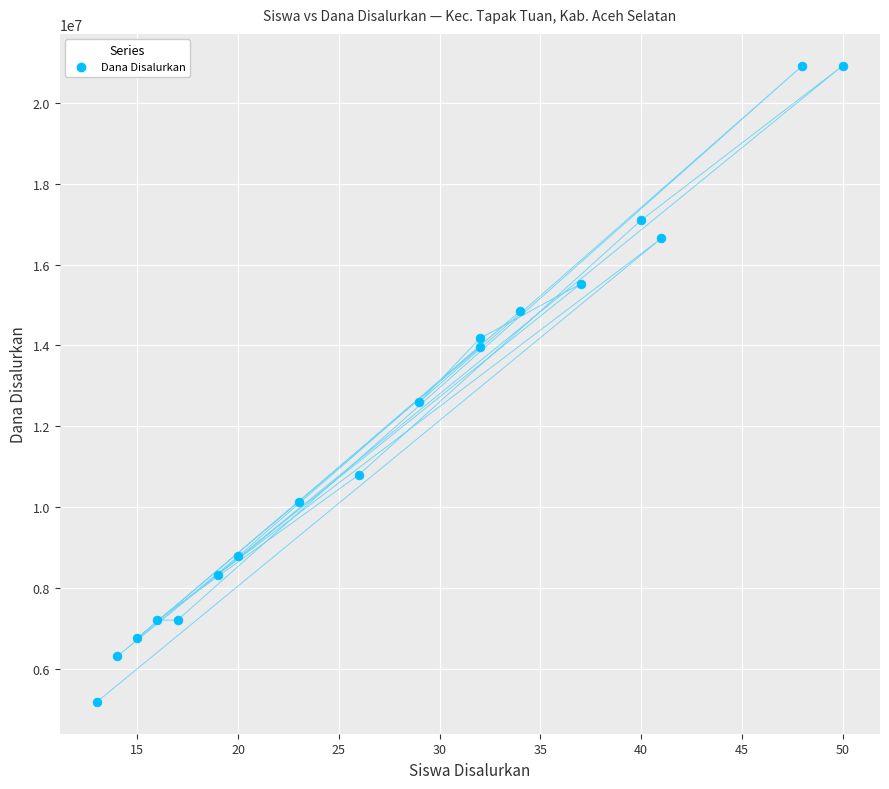

What Y value in the scatter plot is closest to 13050000?

12600000